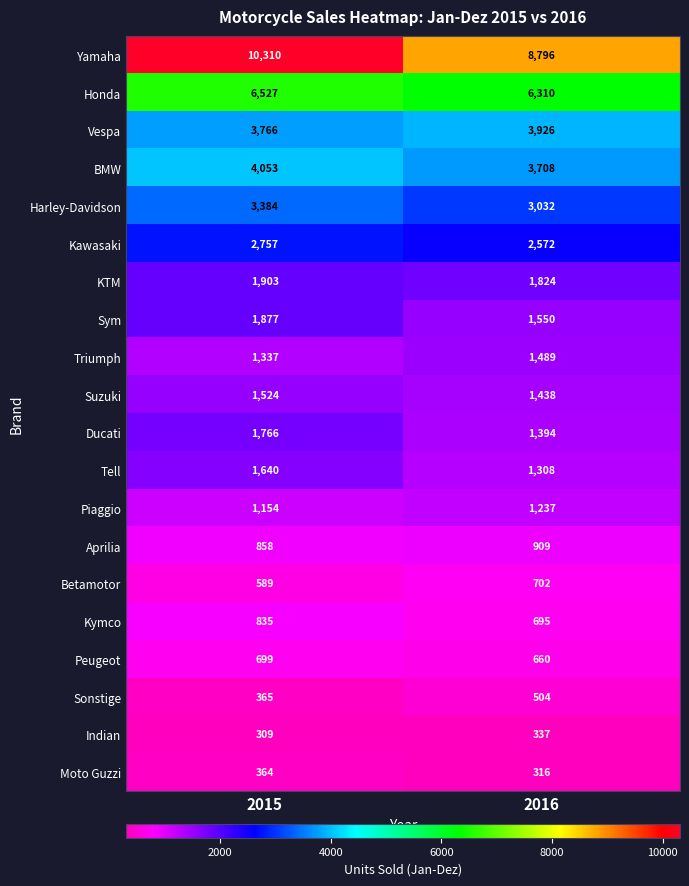

What is the lowest value of the Indian series?

309